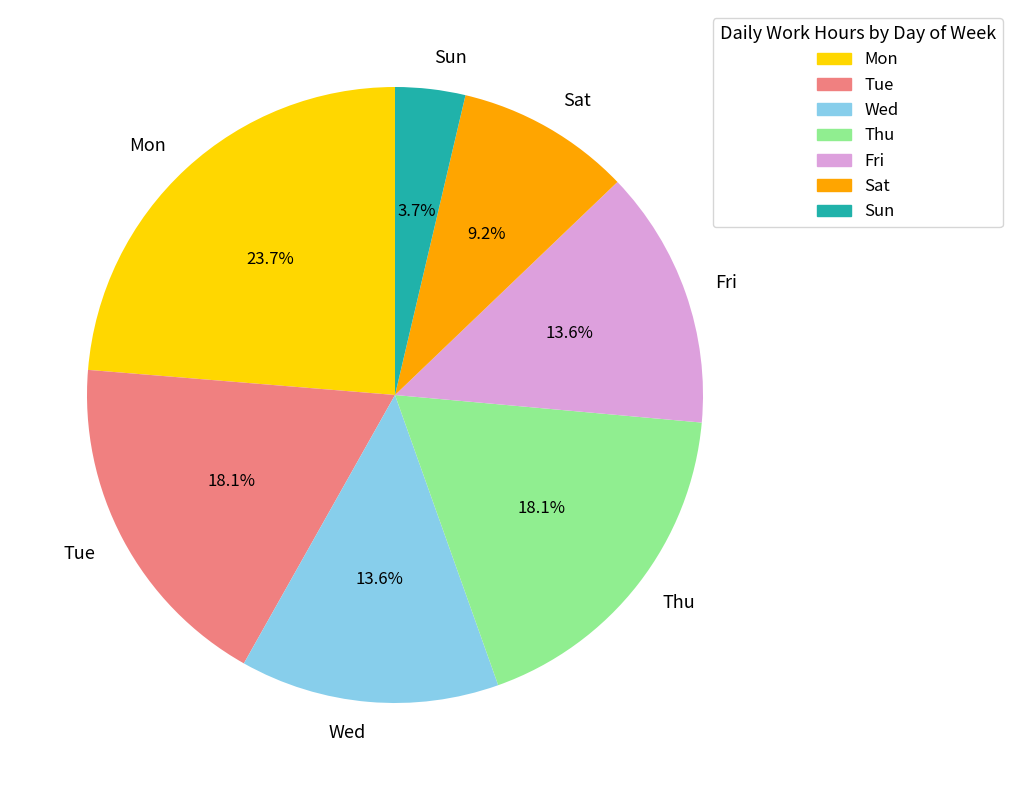

Is there any slice that represents more than half of the pie?

No